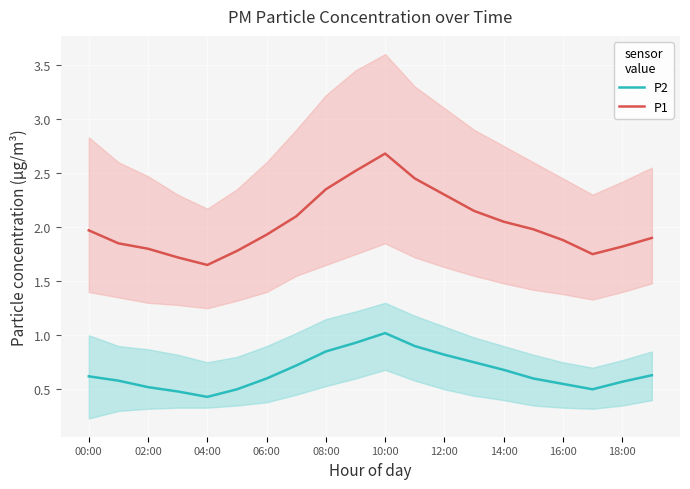

True or false: P1 and P2 cross at least once.

False